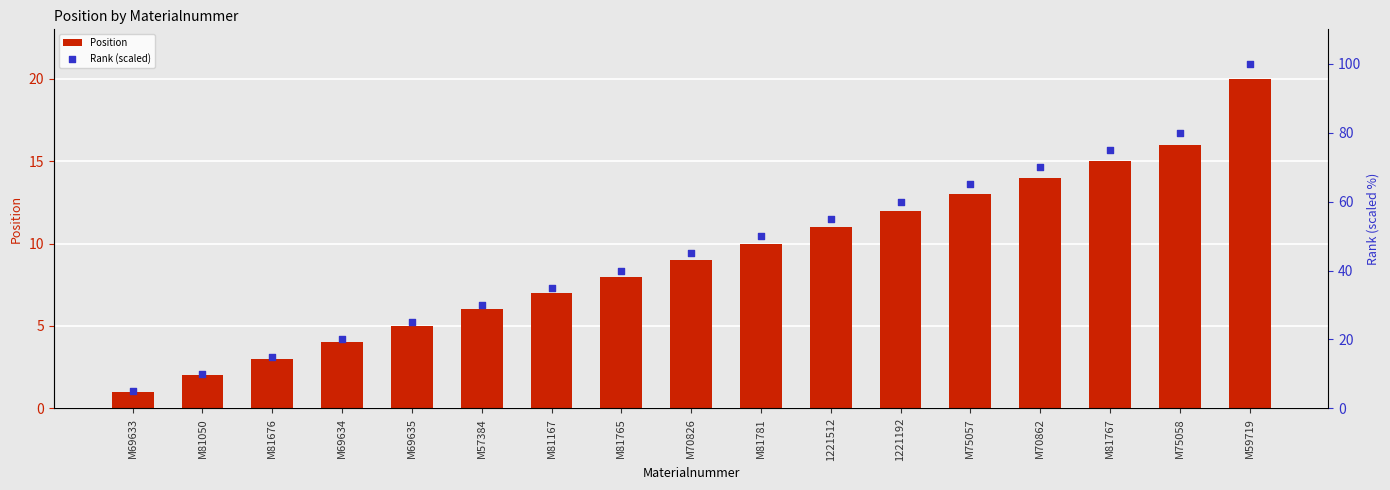

What is the total value across all series at M59719?

120